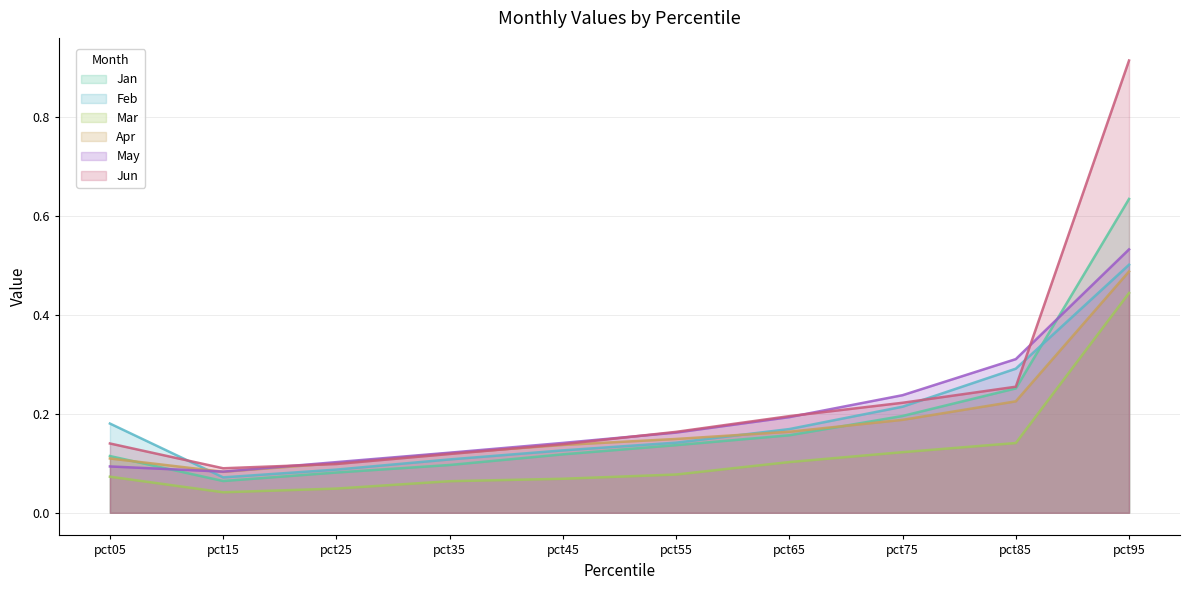

Which has a higher value, pct45 or pct05?

pct45